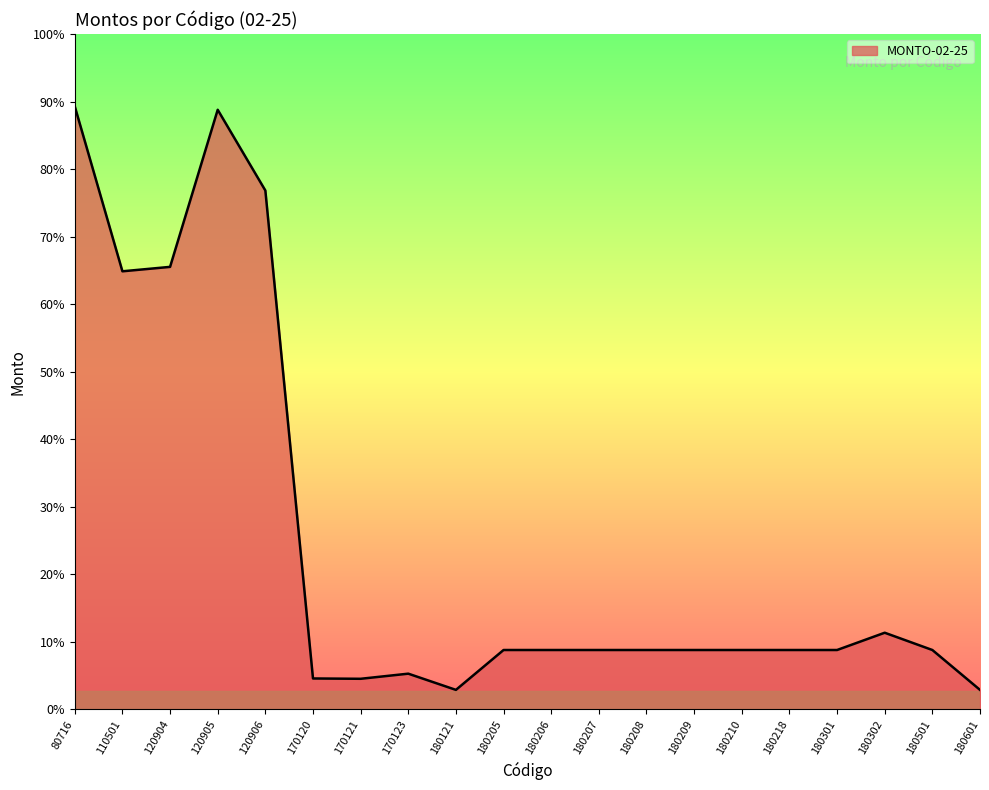

Reading left to right, extract all data points from this chart.

80716=1194311	110501=867716	120904=876470	120905=1187568	120906=1027683	170120=61434	170121=60798	170123=70932	180121=38841	180205=117801	180206=117801	180207=117801	180208=117801	180209=117801	180210=117801	180218=117801	180301=117801	180302=152008	180501=117801	180601=38841